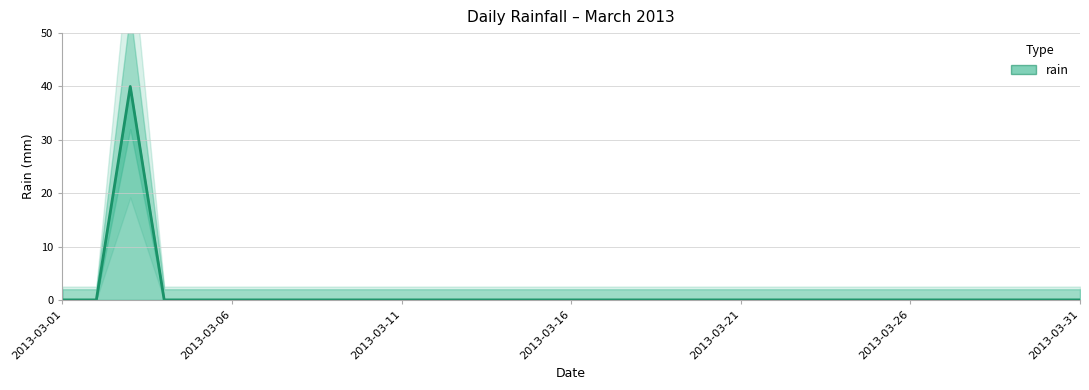

List the labels in order of value, smallest first.

2013-03-01, 2013-03-02, 2013-03-04, 2013-03-05, 2013-03-06, 2013-03-07, 2013-03-08, 2013-03-09, 2013-03-10, 2013-03-11, 2013-03-12, 2013-03-13, 2013-03-14, 2013-03-15, 2013-03-16, 2013-03-17, 2013-03-18, 2013-03-19, 2013-03-20, 2013-03-21, 2013-03-22, 2013-03-23, 2013-03-24, 2013-03-25, 2013-03-26, 2013-03-27, 2013-03-28, 2013-03-29, 2013-03-30, 2013-03-31, 2013-03-03